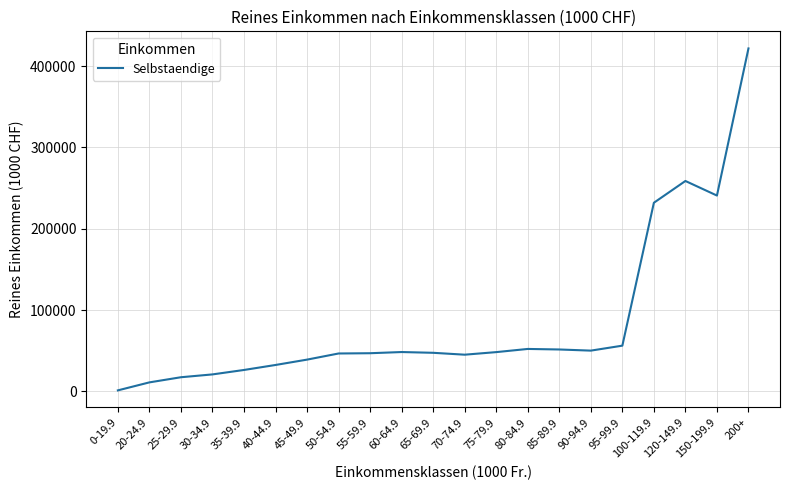

At which label is the value closest to 211513?

100-119.9